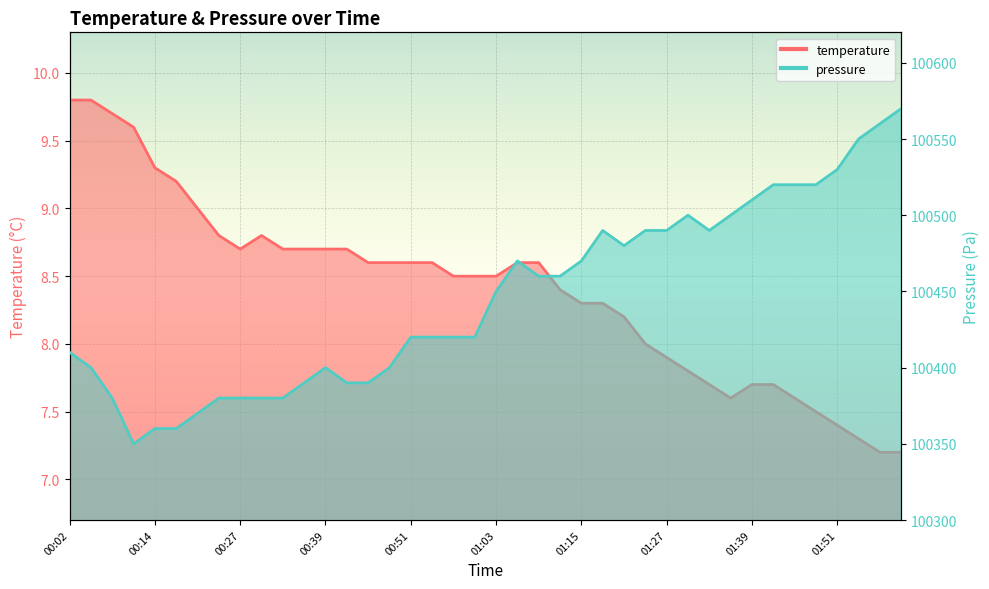

In pressure, how many points are higher than both neighbors (excluding endpoints)?

4